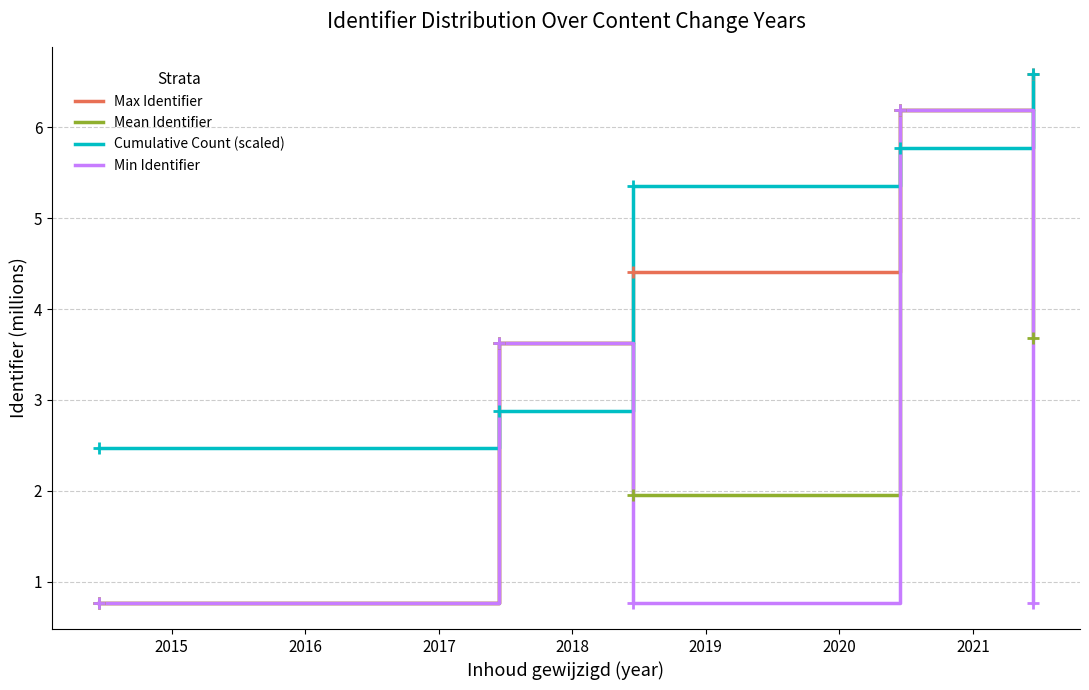

Which series has the largest total across all categories?

Cumulative Count (scaled)